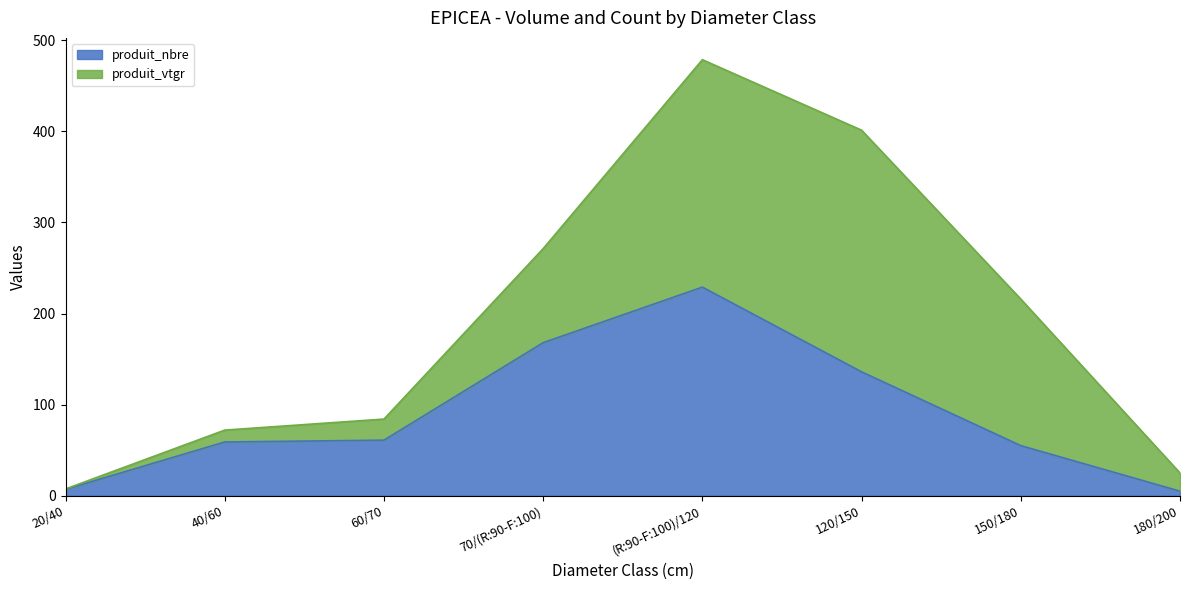

The chart shows a value of 55 at 150/180. True or false?

True